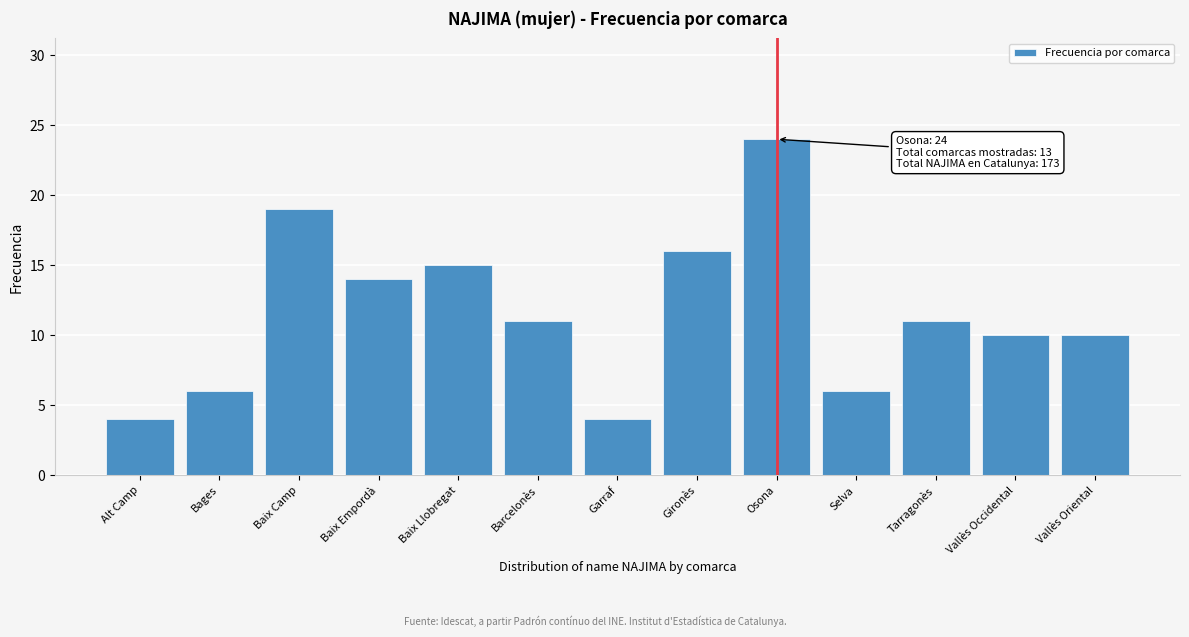

Reading left to right, transcribe all the data shown in this chart.

4	6	19	14	15	11	4	16	24	6	11	10	10